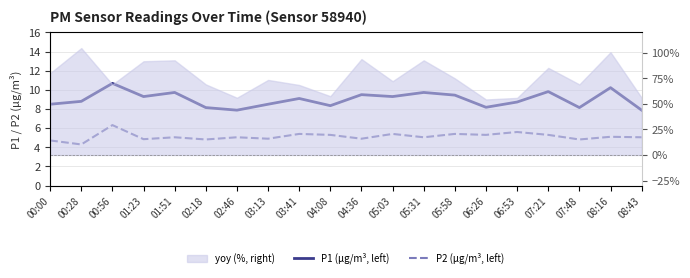

Does the chart display data point markers on the line(s)?

No